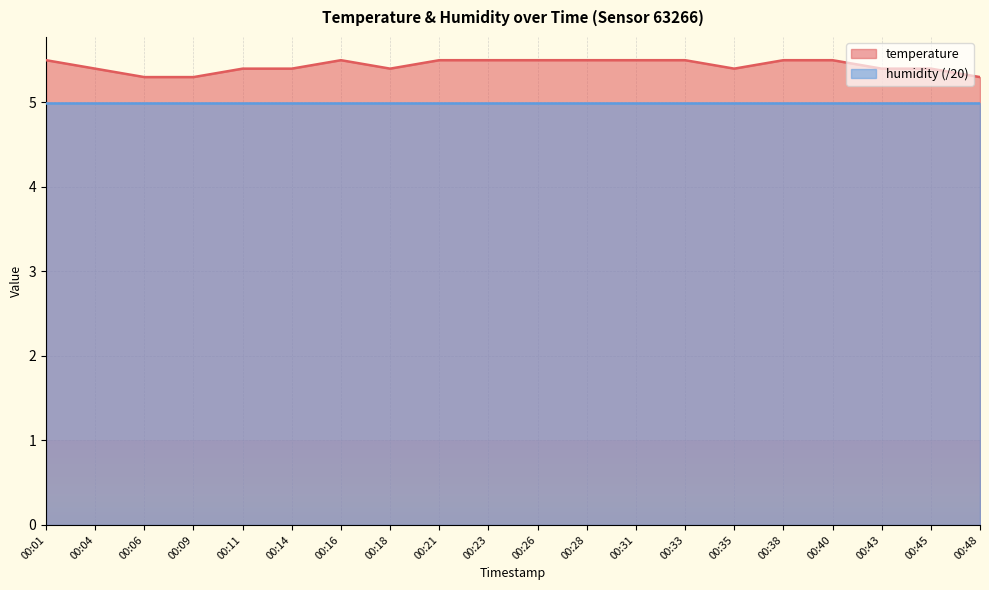

What is the sum of all values?

108.7